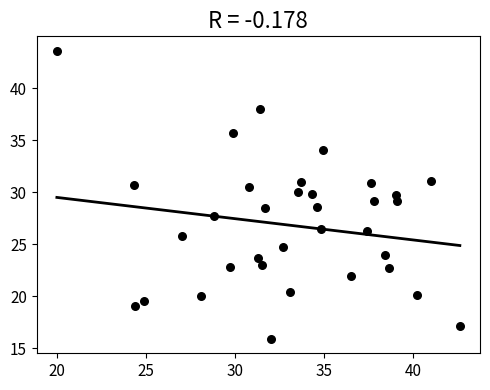

What is the range of Y values (max minus min)?

27.7